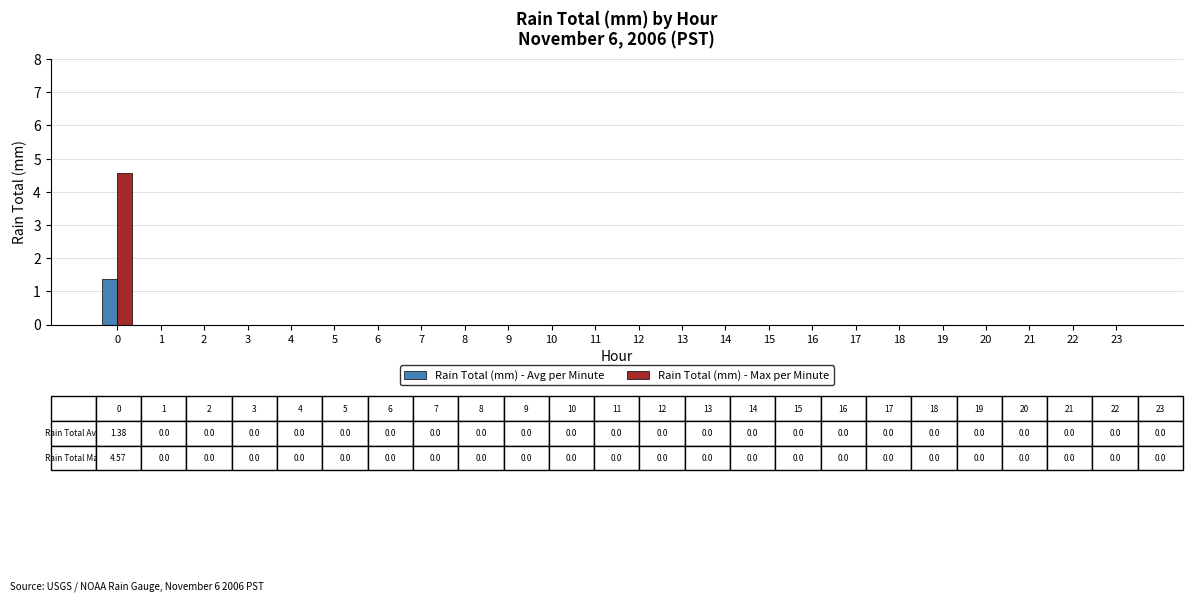

Is the value of Rain Total (mm) - Max per Minute at 0 greater than the value of Rain Total (mm) - Avg per Minute at 2?

Yes